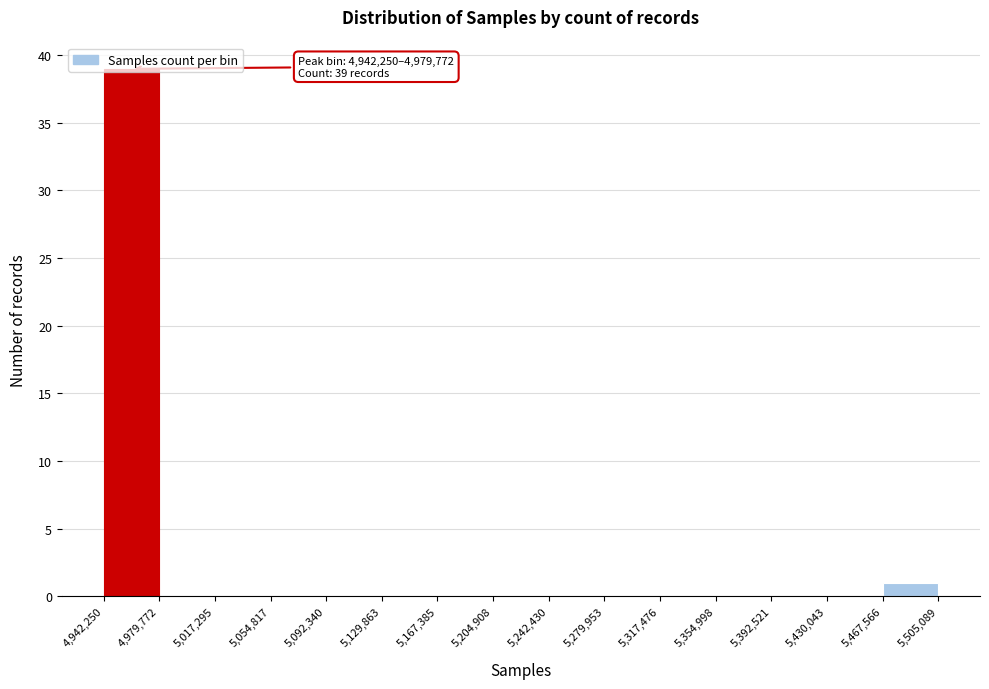

Over which range of the x-axis is the bar tallest?

4,942,250 to 4,979,772